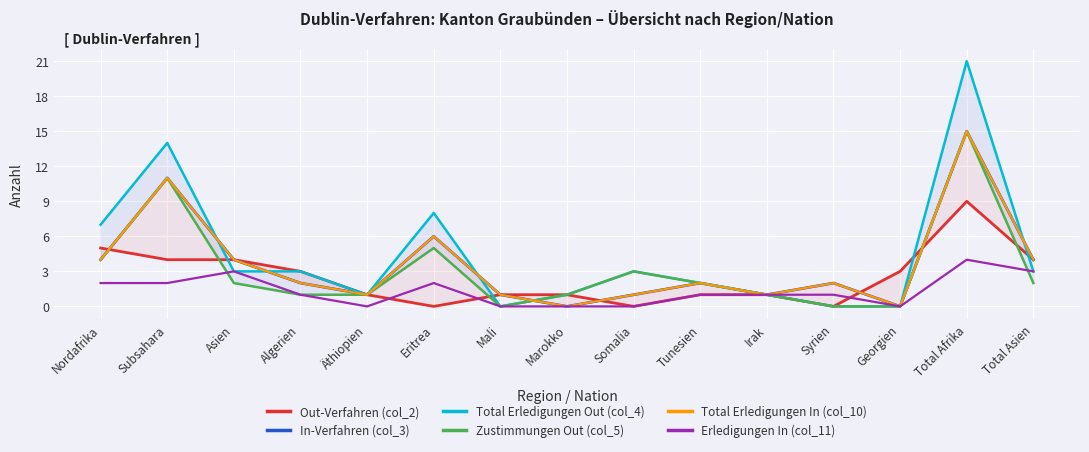

True or false: Total Erledigungen Out (col_4) and Out-Verfahren (col_2) cross at least once.

True